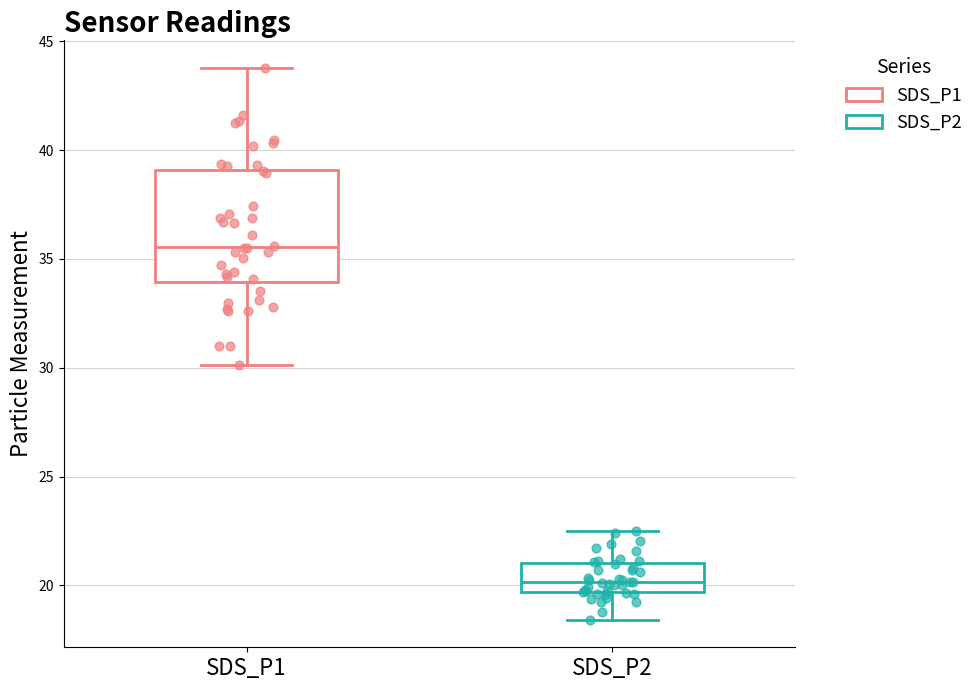

Which box is the tallest, from its lower edge to its upper edge?

SDS_P1